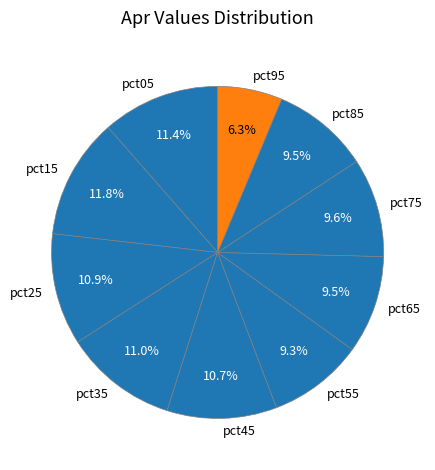

What percentage is the pct15 slice, to the nearest percent?

12%